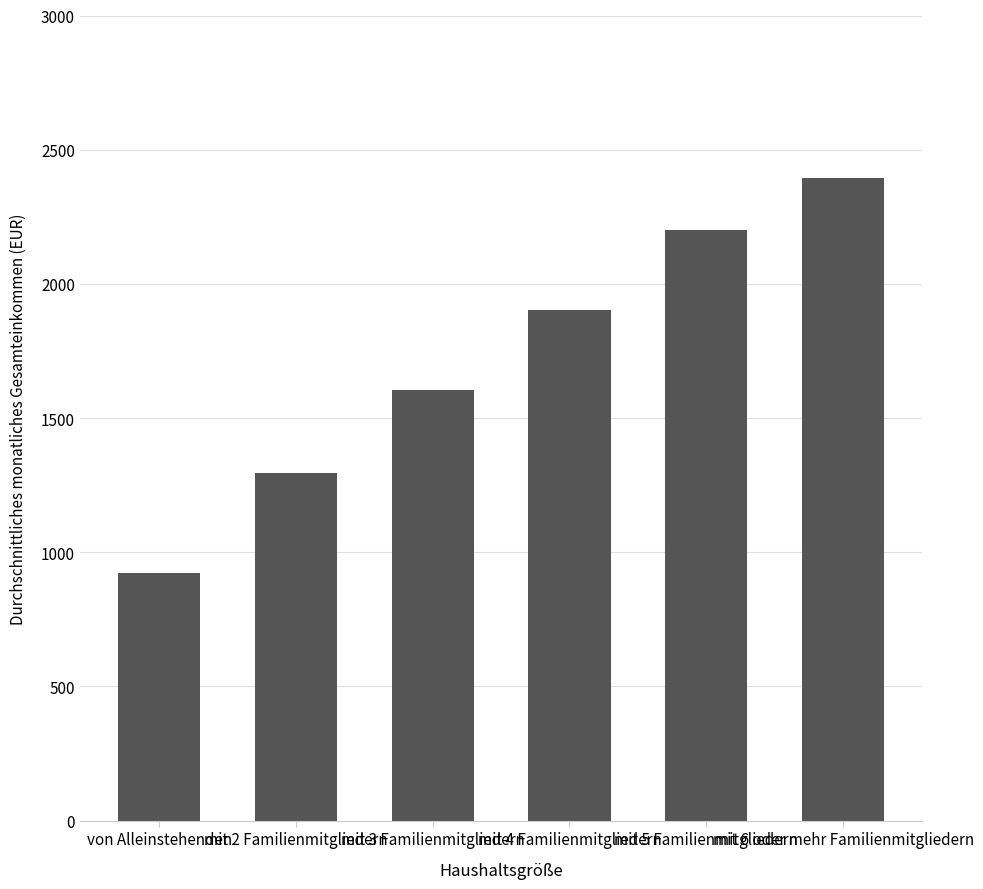

How many distinct data groups are displayed?

1